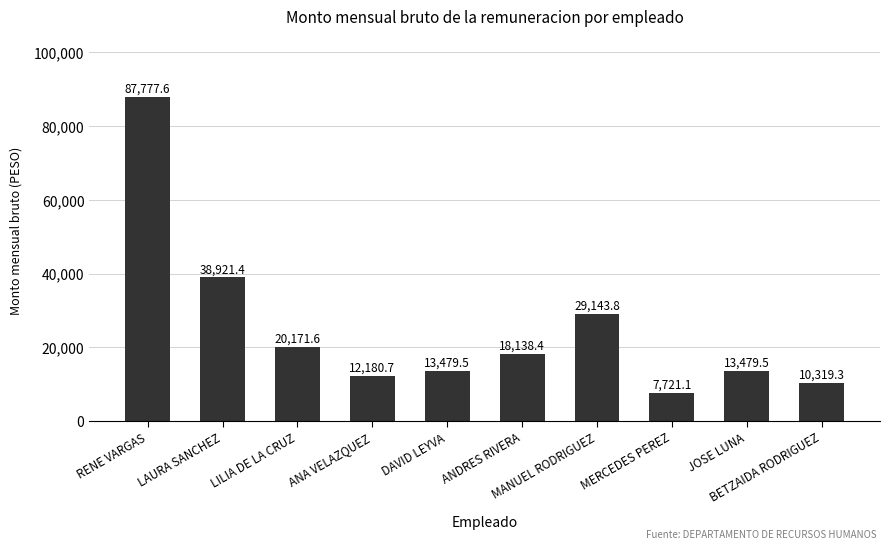

Are the bars horizontal?

No